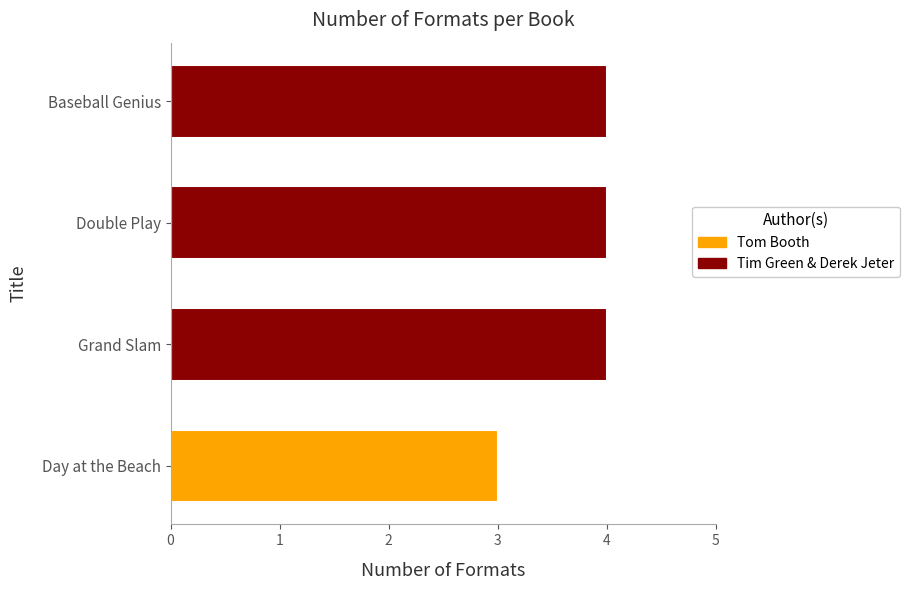

What is the average value?

4